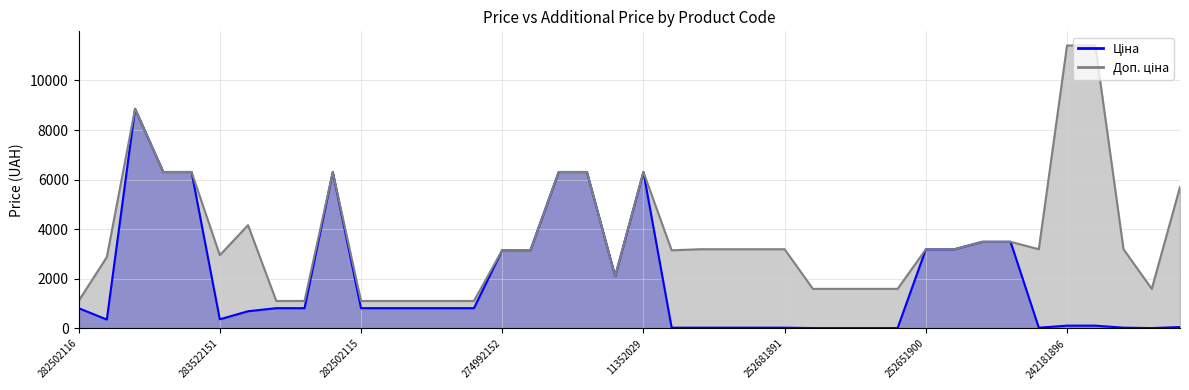

Is the value of Доп. ціна at 274992152 greater than the value of Ціна at 252671895?

Yes